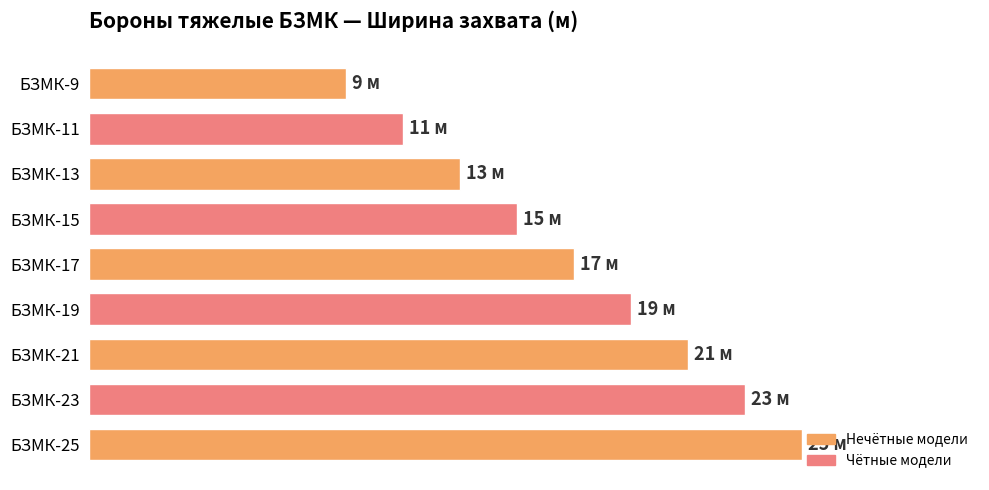

Which label corresponds to the largest value in the chart?

БЗМК-25